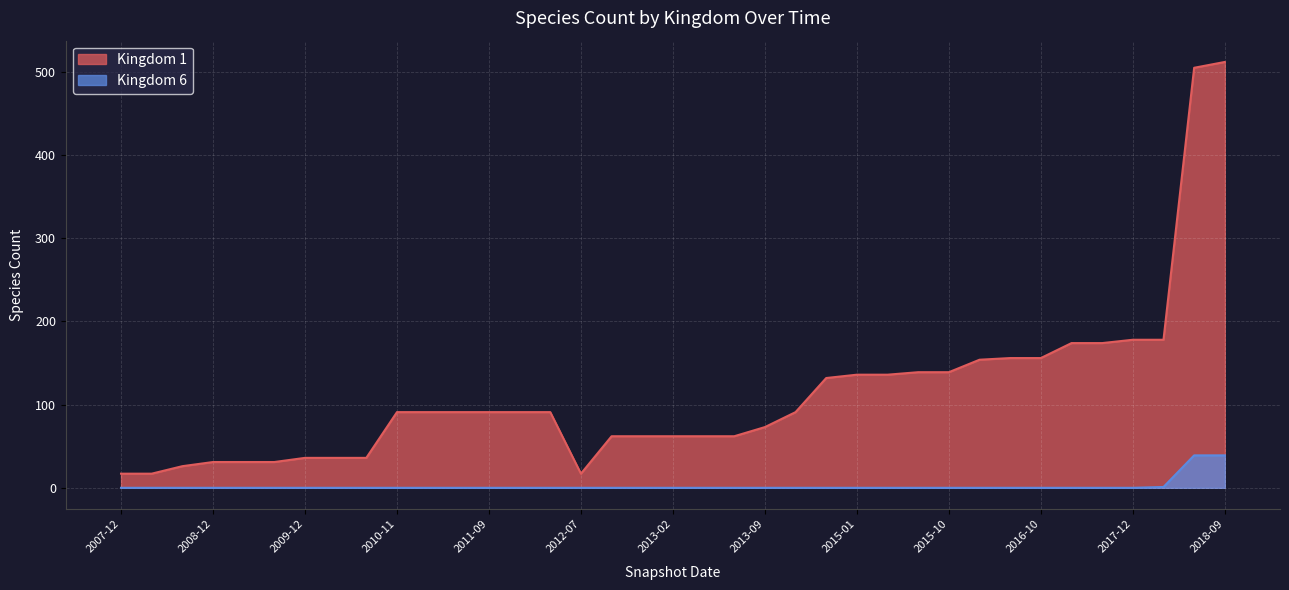

Which category has the lowest value in the Kingdom 6 series?

2008-06-27